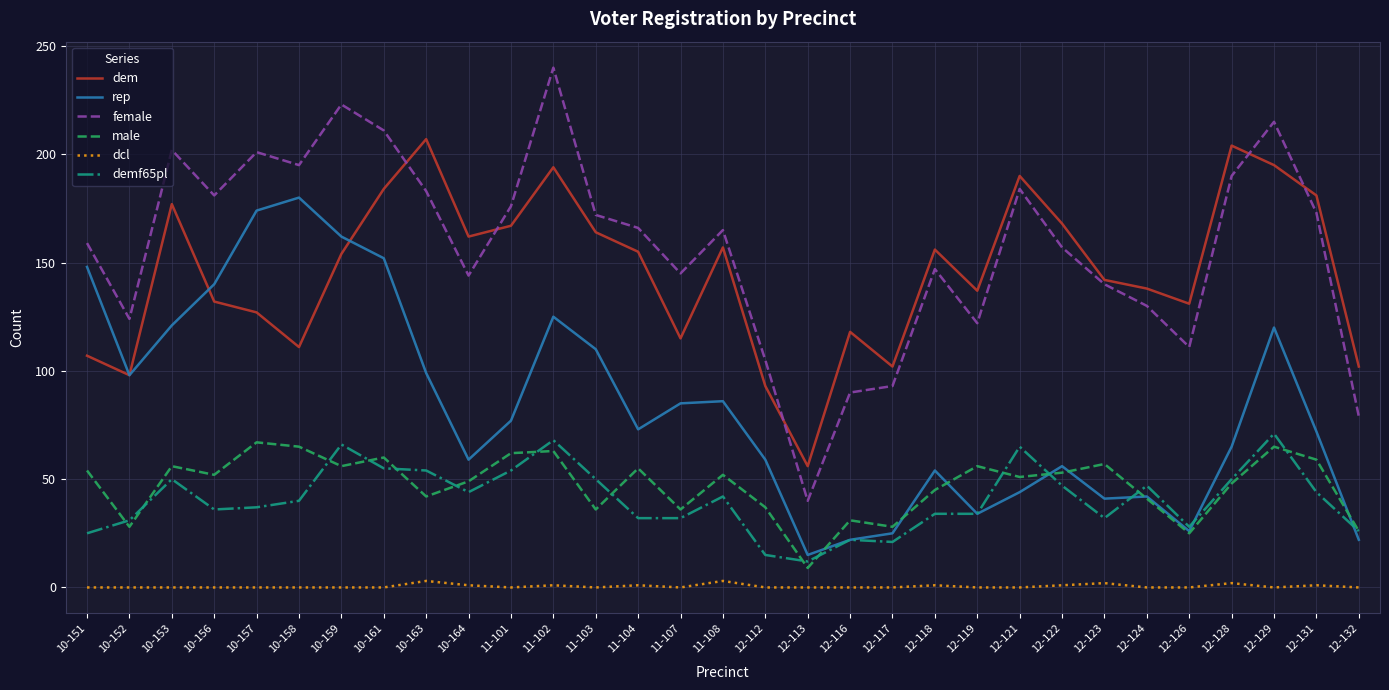

Which series changed the most between 10-153 and 11-104?

rep